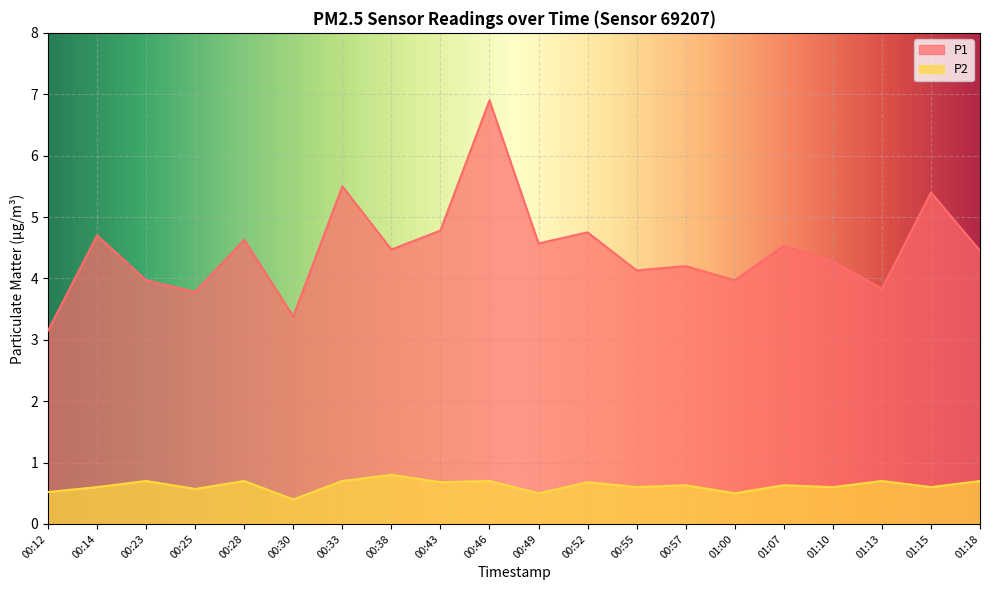

Is it true that P2 equals 1.1 at 01:18?

False